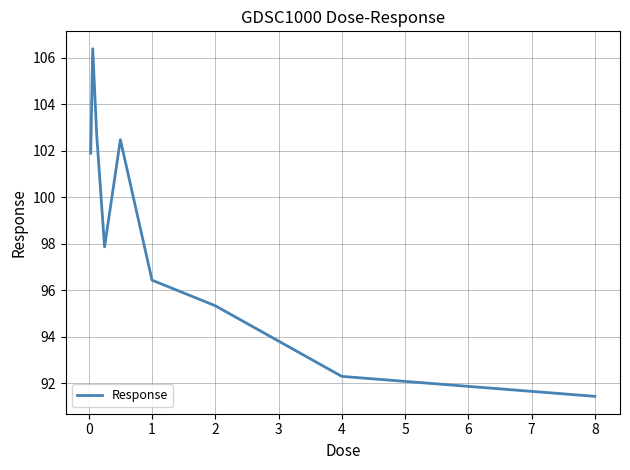

What is the difference between the maximum and minimum values?

15.0